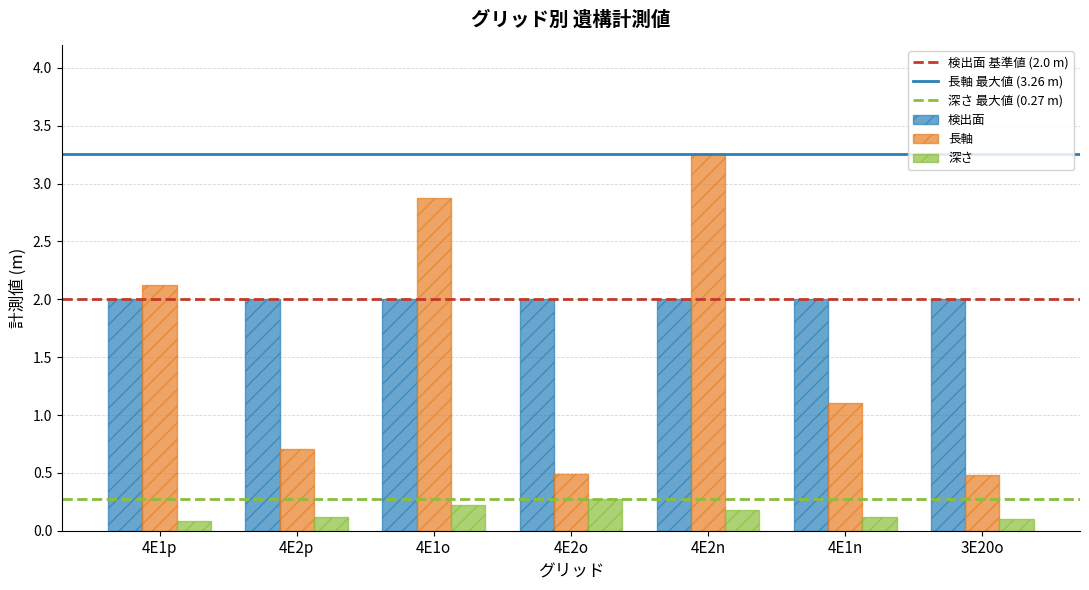

What is the sum of the 検出面 values at 4E1n and 4E2p?

4.0